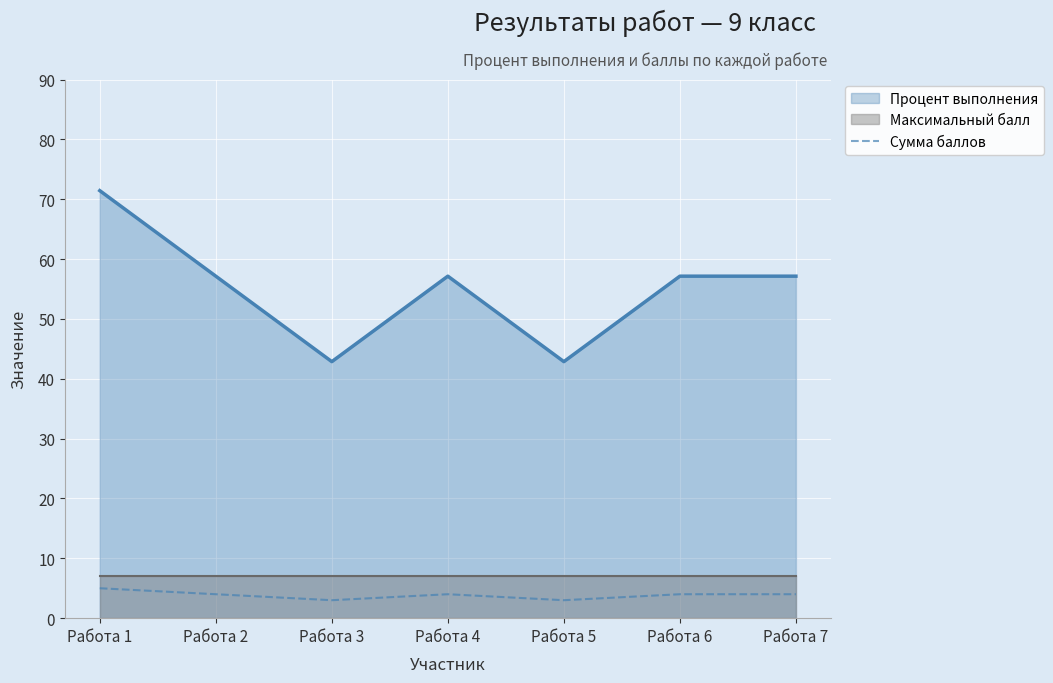

The Процент выполнения series shows 57.1 at Работа 4. True or false?

True